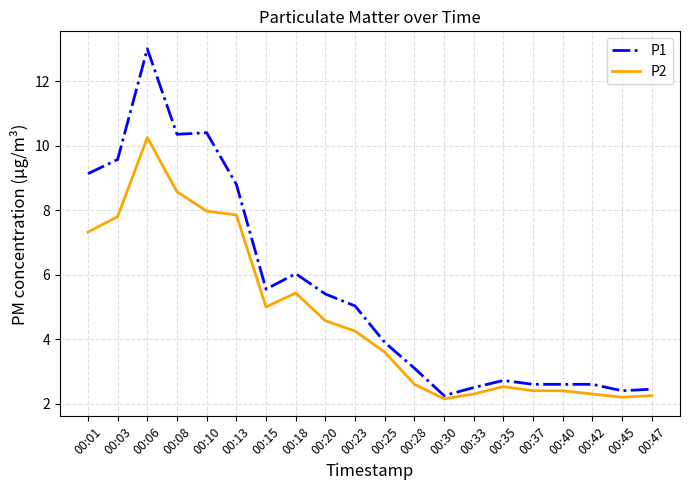

Is the value of P2 at 00:13 greater than the value of P1 at 00:28?

Yes